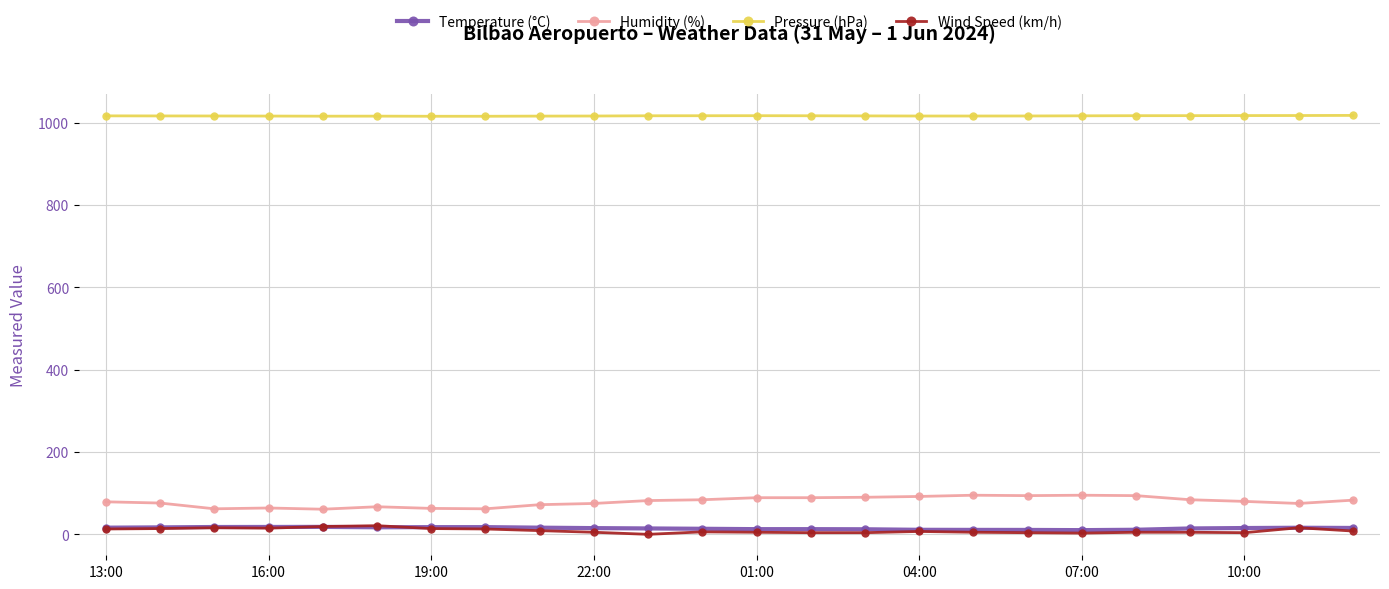

Which series has the largest total across all categories?

Pressure (hPa)